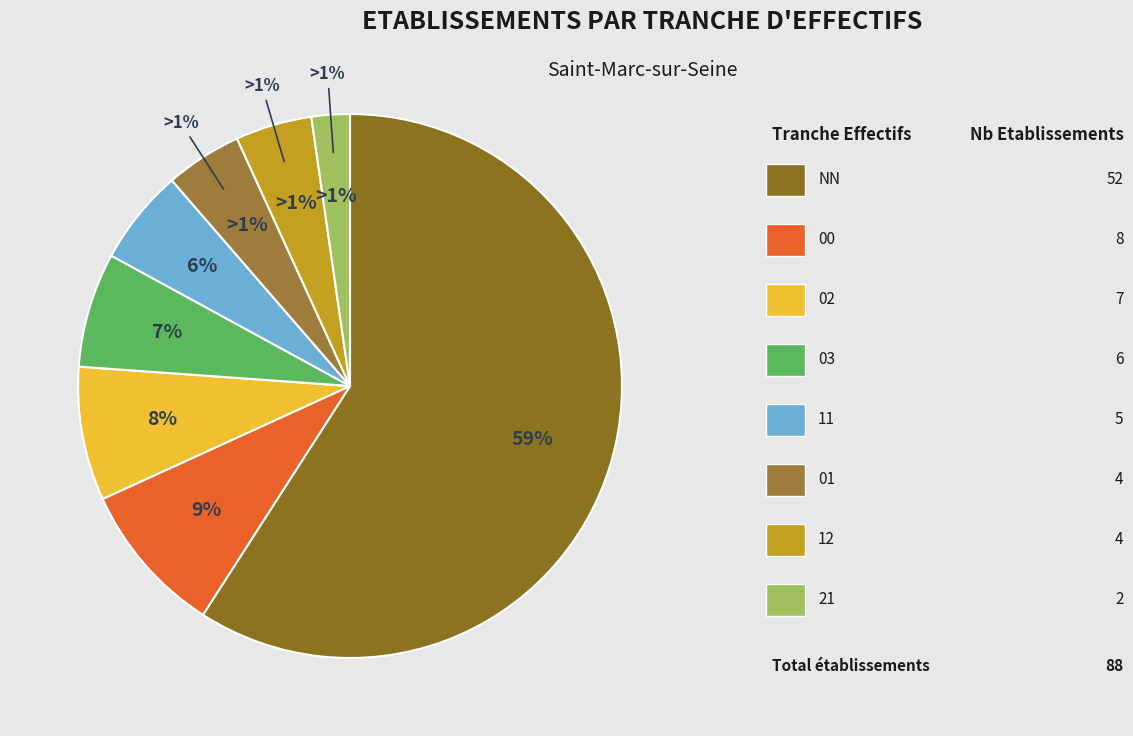

How many slices are in this pie chart?

8